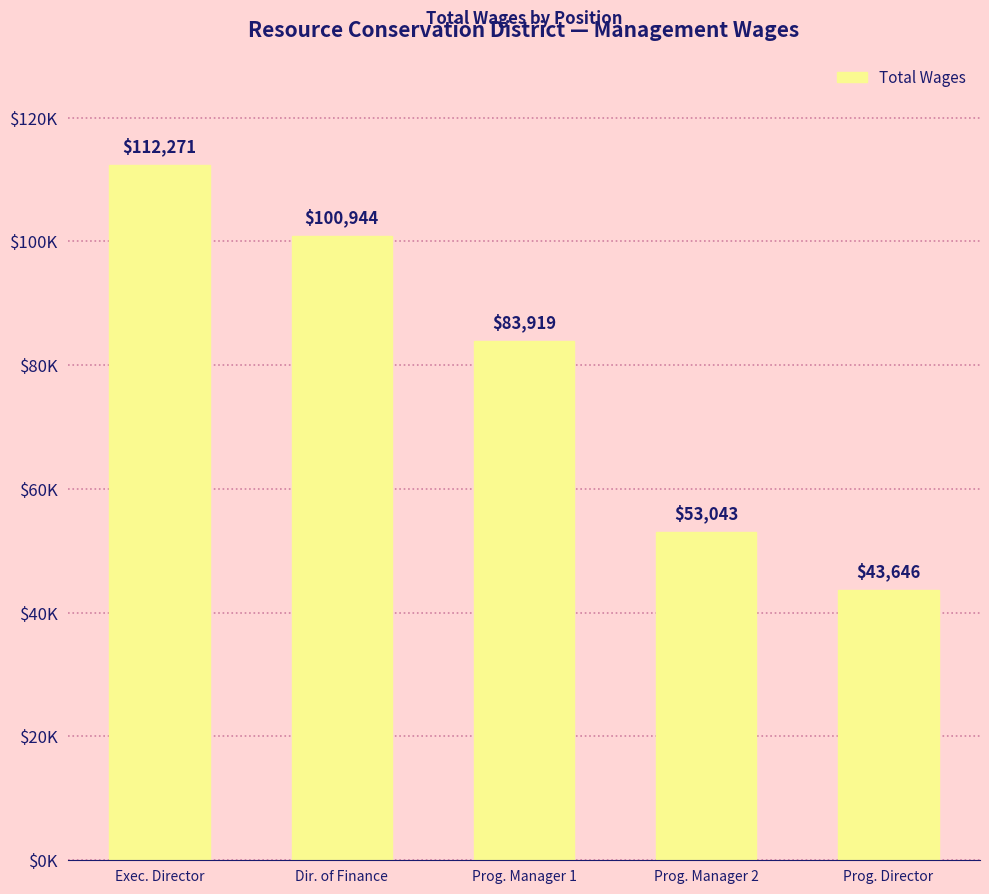

Reading right to left, transcribe all the data shown in this chart.

Prog. Director=43646	Prog. Manager 2=53043	Prog. Manager 1=83919	Dir. of Finance=100944	Exec. Director=112271